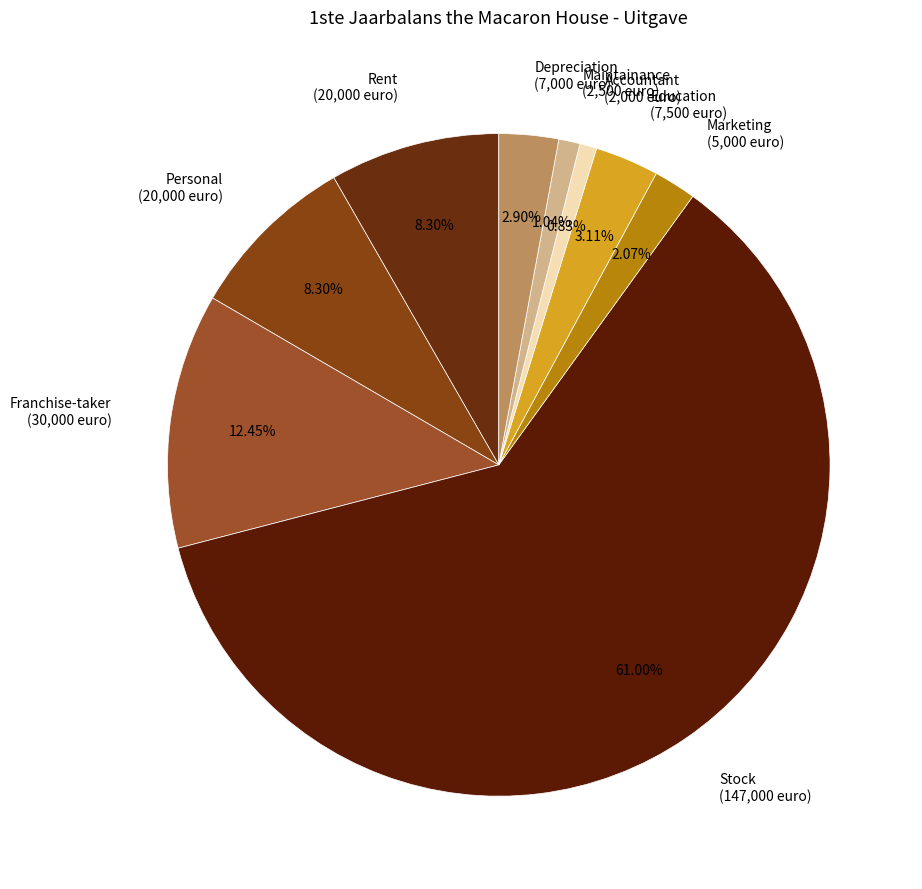

Is Stock (147,000 euro) the majority of the pie?

Yes